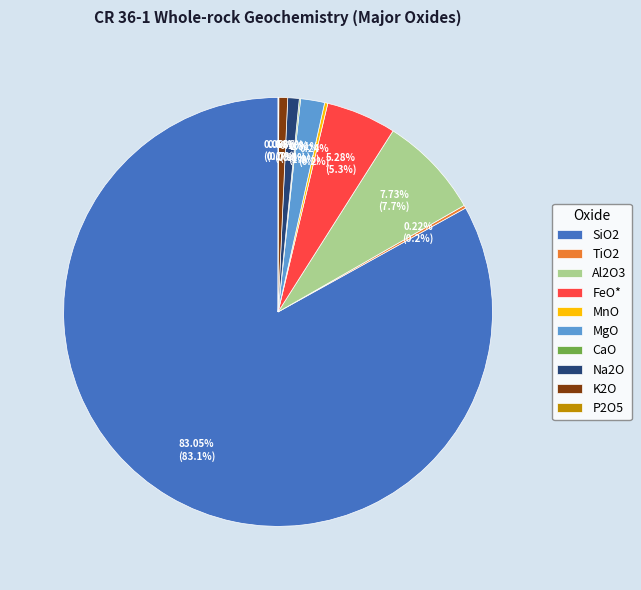

Is K2O the majority of the pie?

No